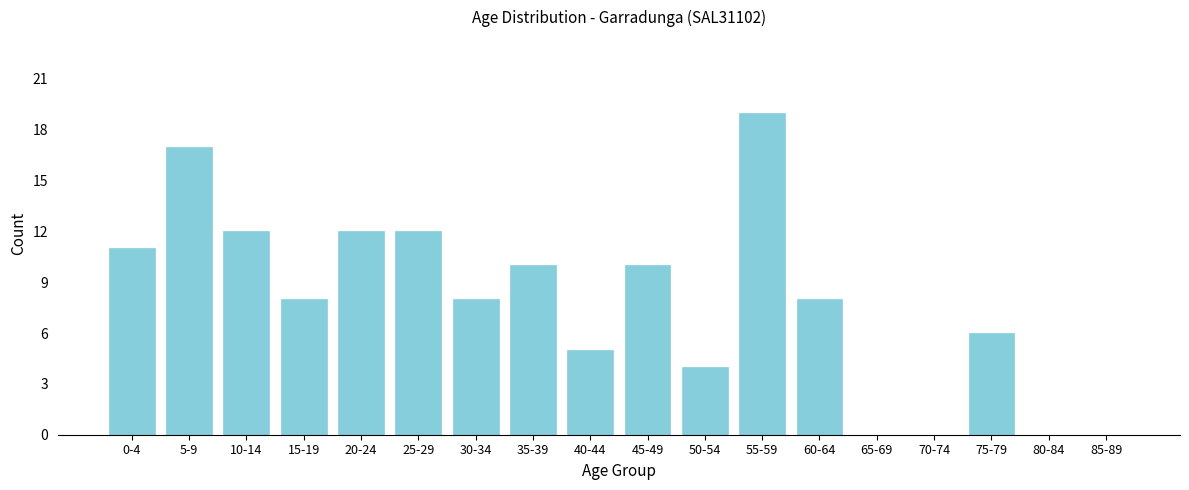

Reading right to left, what are all the values shown in this chart?

85-89=0	80-84=0	75-79=6	70-74=0	65-69=0	60-64=8	55-59=19	50-54=4	45-49=10	40-44=5	35-39=10	30-34=8	25-29=12	20-24=12	15-19=8	10-14=12	5-9=17	0-4=11